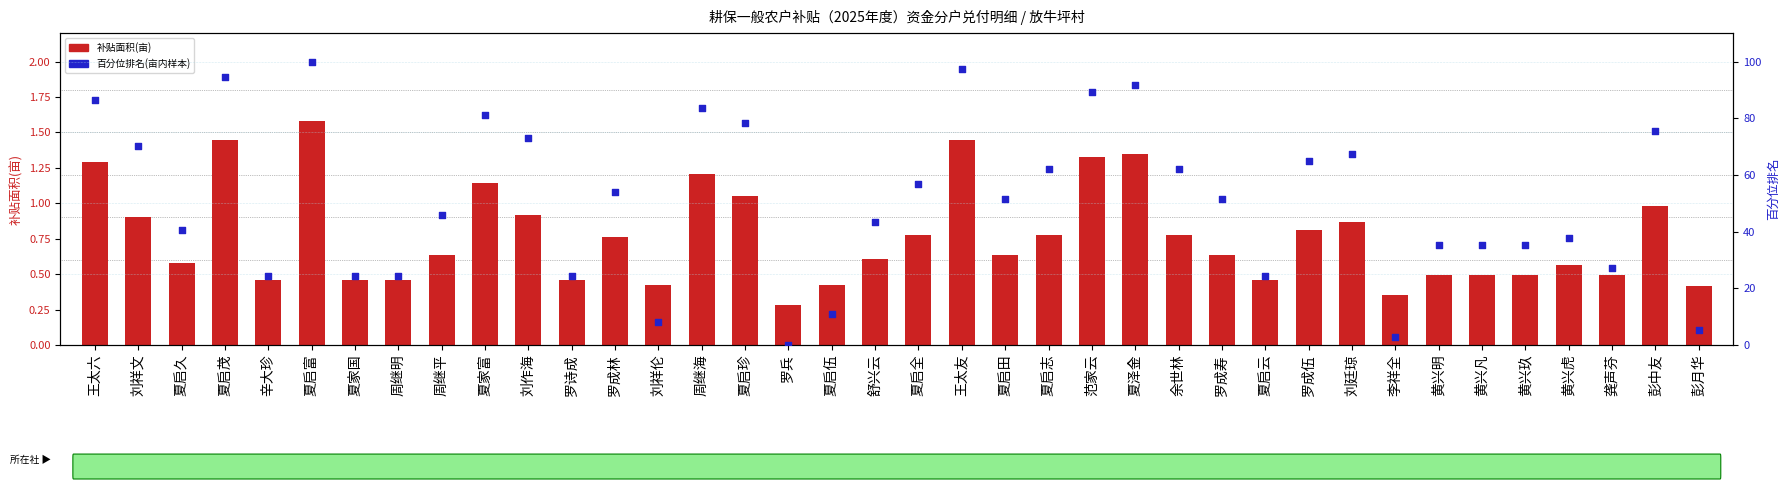

Which series has the largest Y range (max minus min)?

百分位排名(亩)